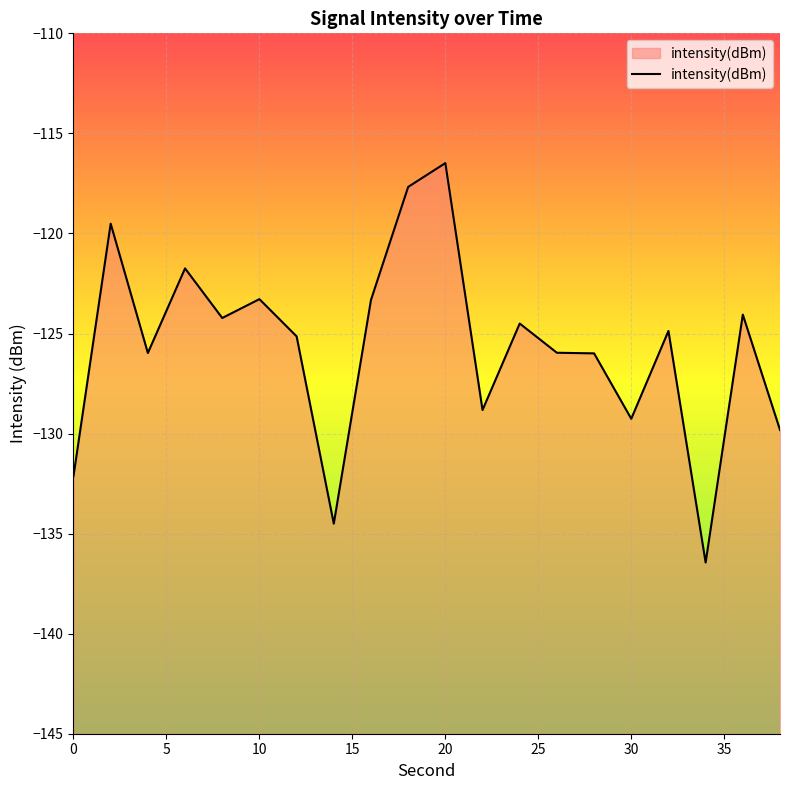

What is the difference between the values at 20 and 10?

6.8